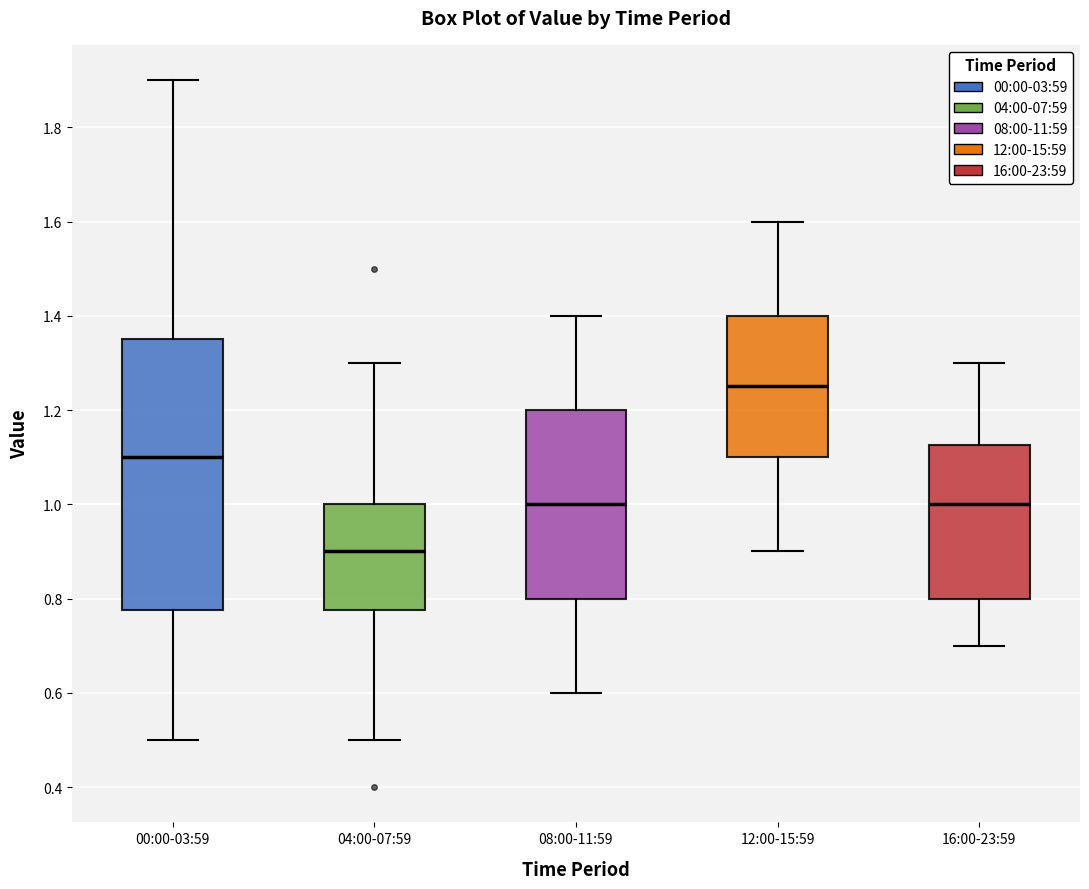

Which box is the tallest, from its lower edge to its upper edge?

00:00-03:59